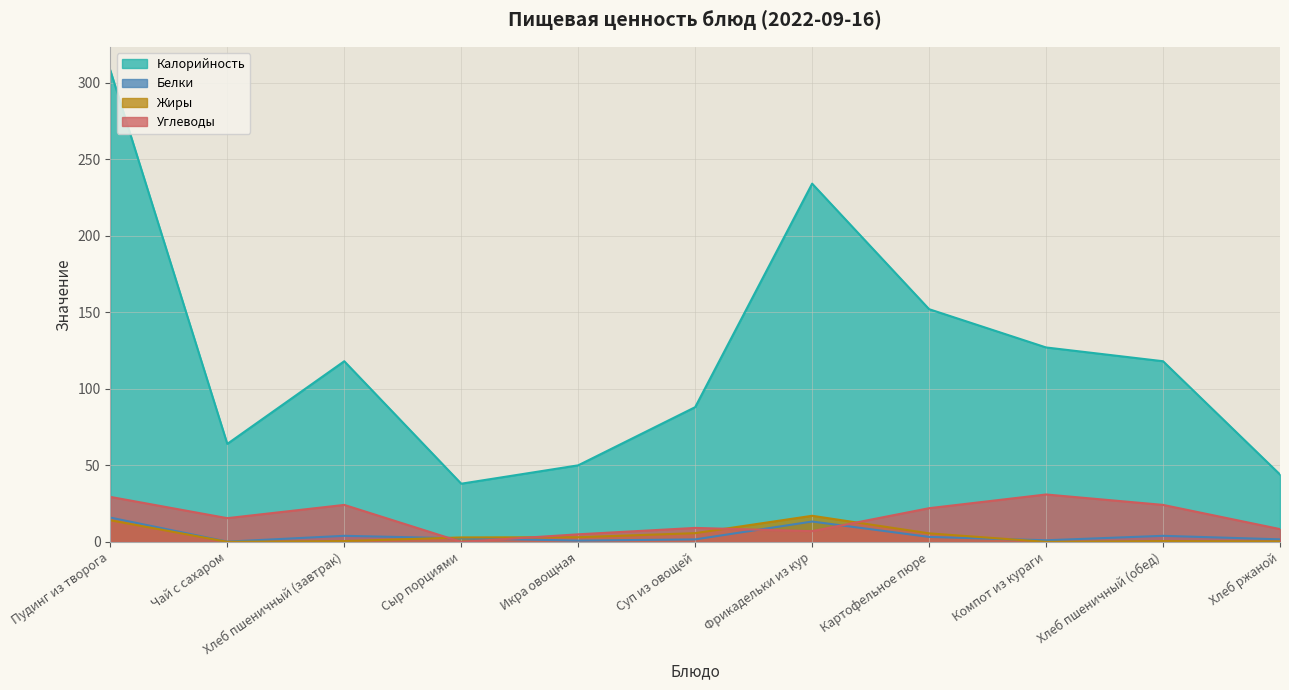

What position from the right is Хлеб ржаной?

1